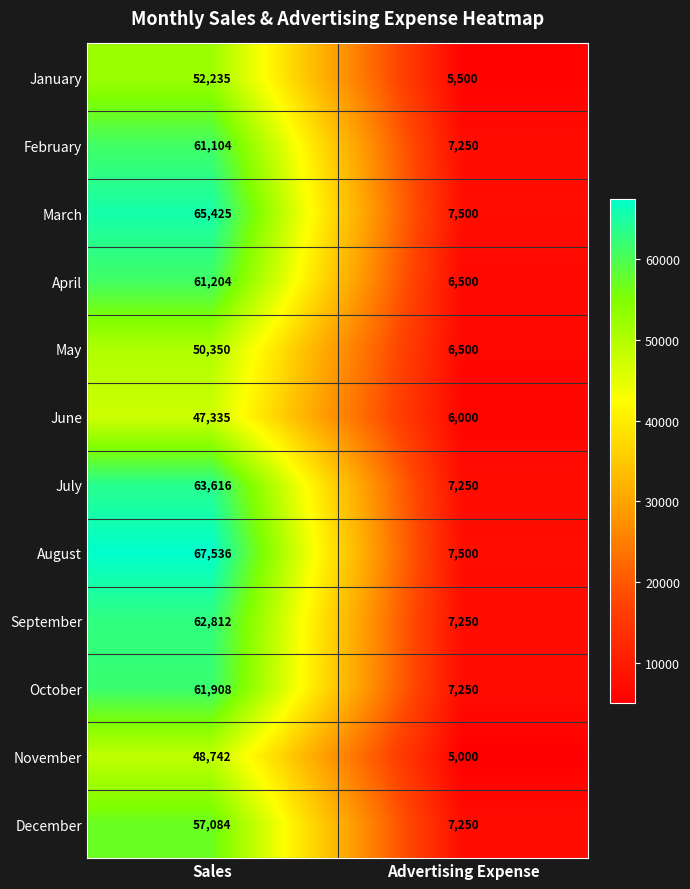

What is the maximum value shown in the chart?

67536